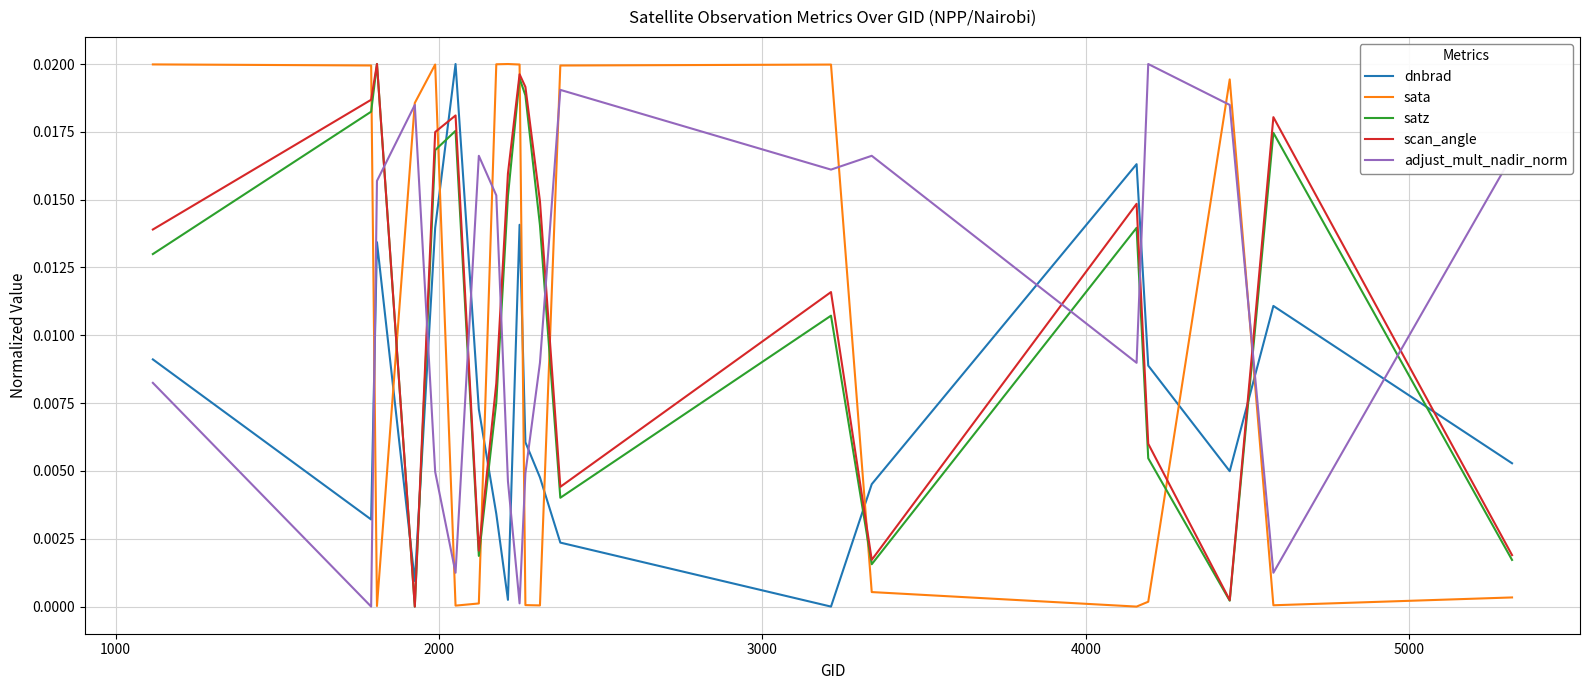

True or false: satz and sata cross at least once.

True